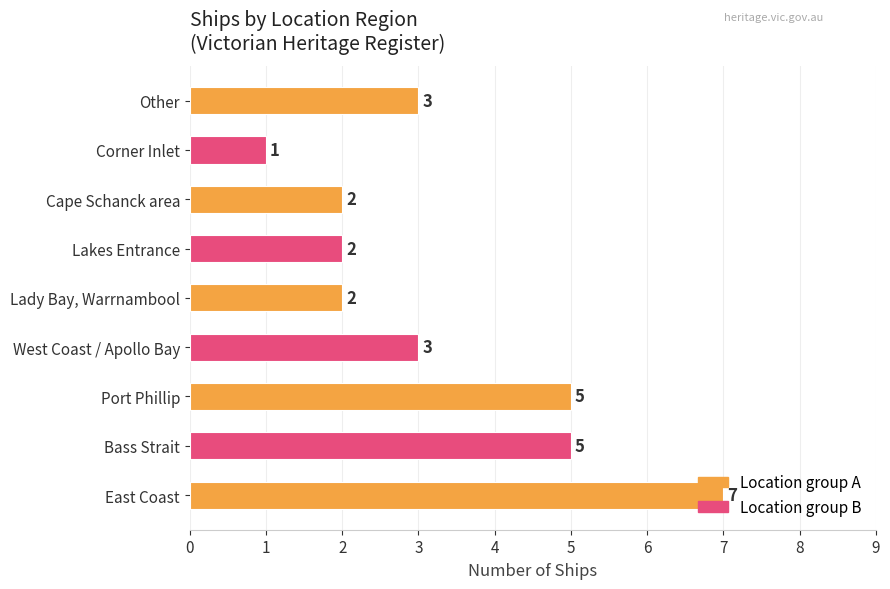

Approximately how many times larger is the value at West Coast / Apollo Bay compared to Lady Bay, Warrnambool?

1.5